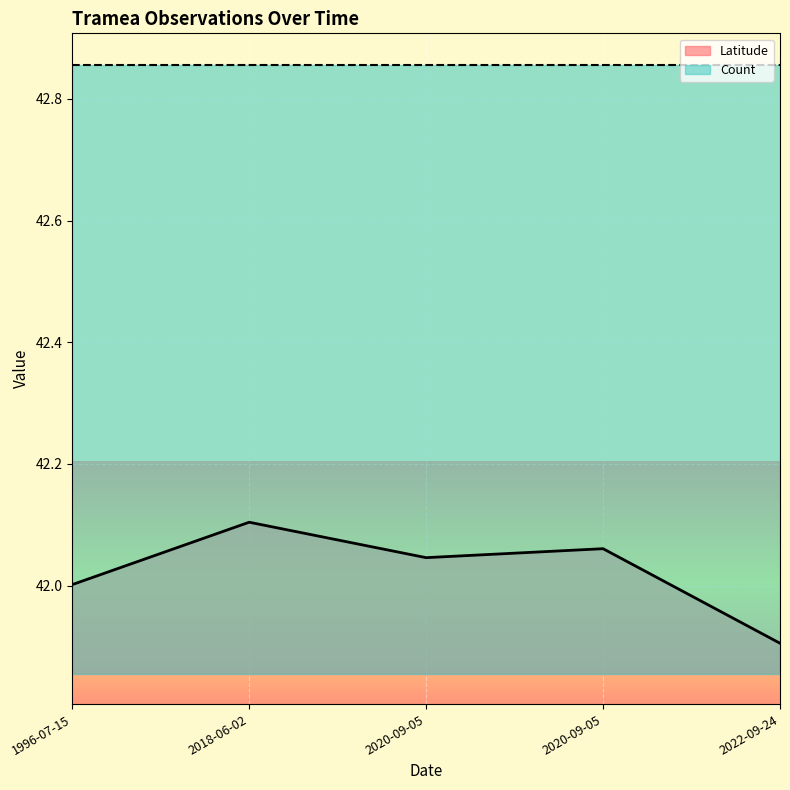

What is the difference between the values at 2018-06-02 and 2020-09-05?

0.1